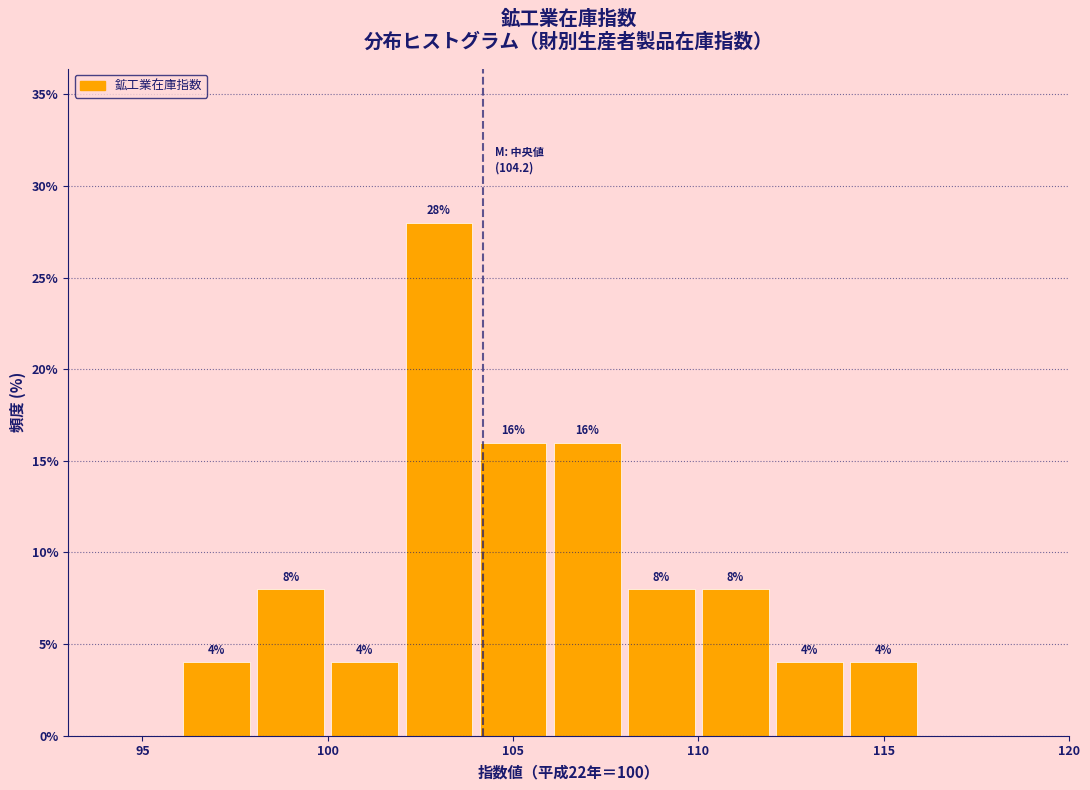

What is the height of the bar covering 100 to 102 on the x-axis?

4